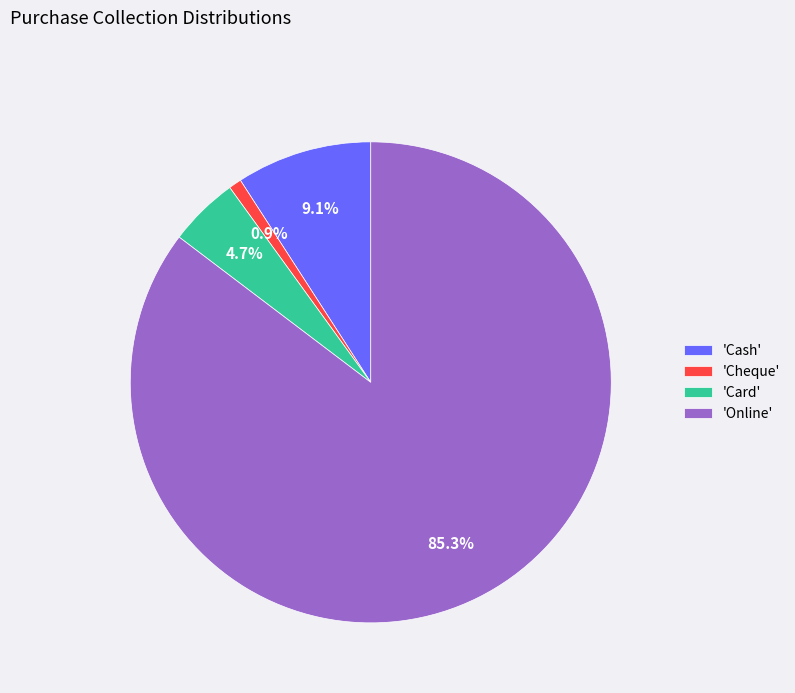

Rank the categories by value from lowest to highest.

'Cheque', 'Card', 'Cash', 'Online'